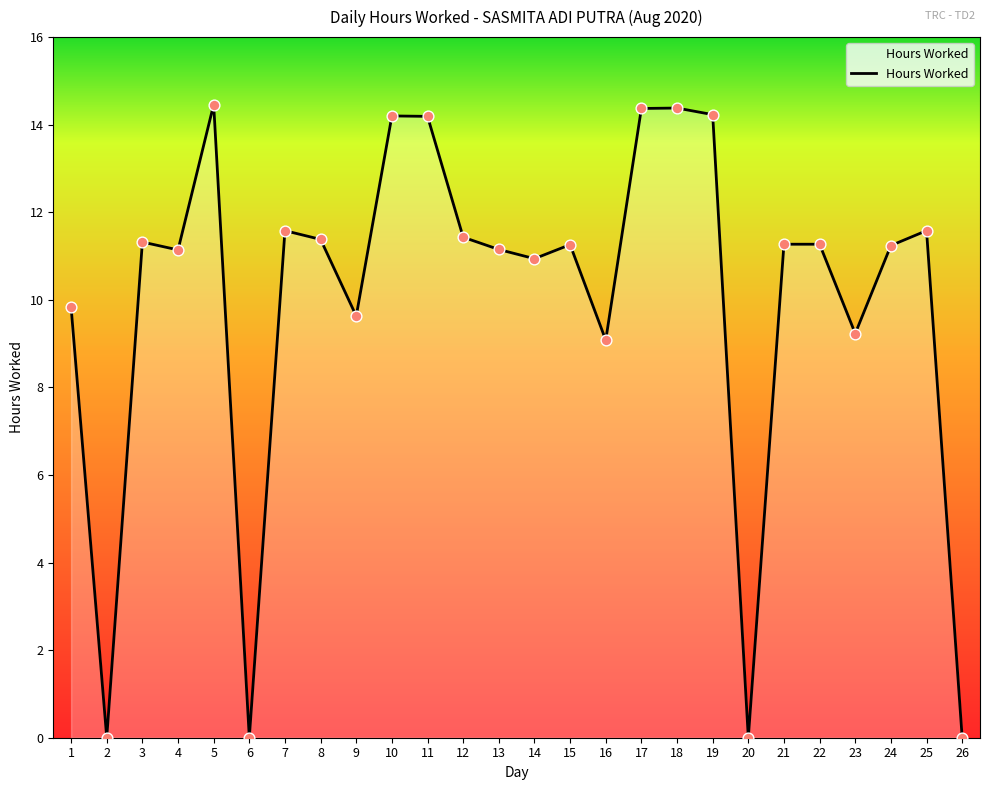

Which has a higher value, 10 or 14?

10